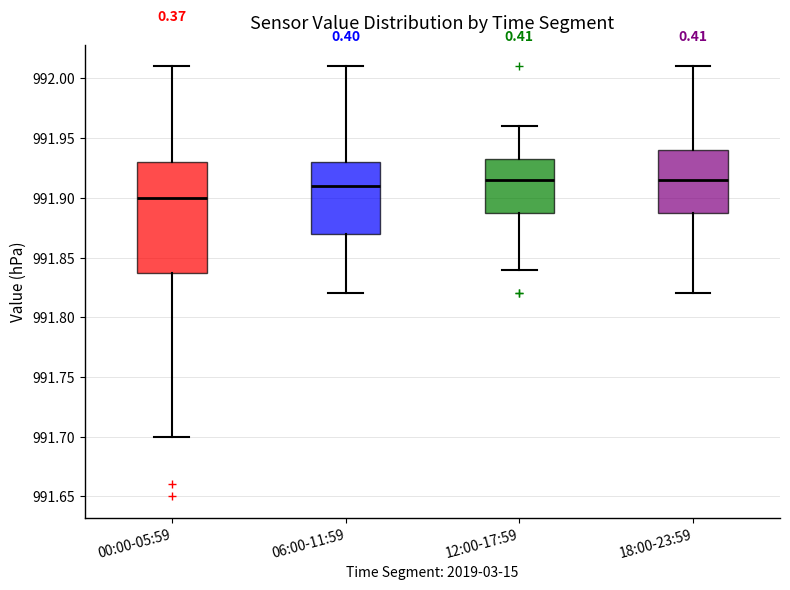

Which box is the tallest, from its lower edge to its upper edge?

00:00-05:59